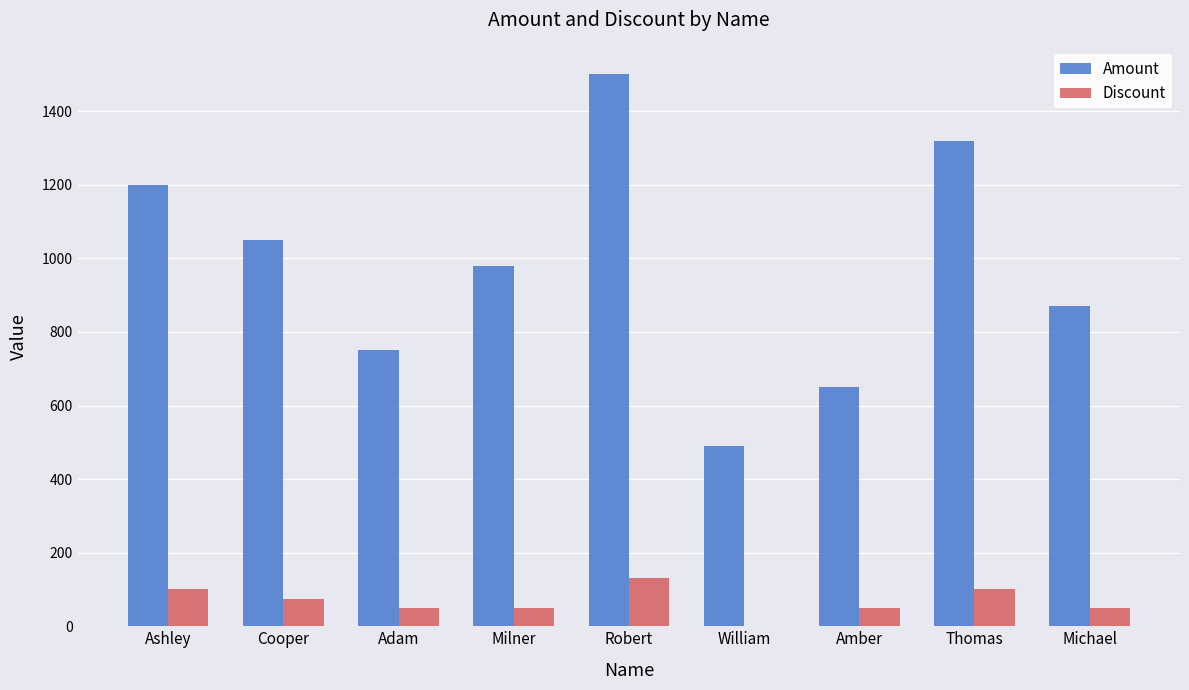

Which label corresponds to the largest value in the chart?

Robert